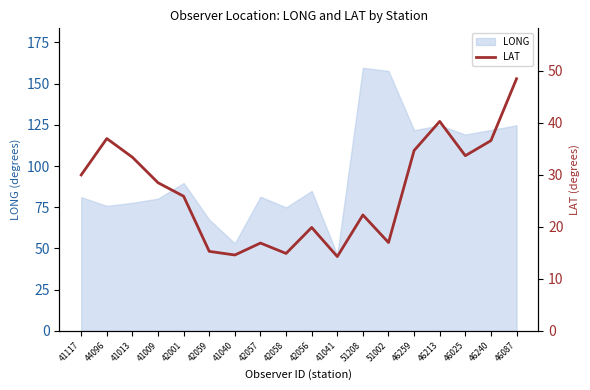

Reading left to right, extract all data points from this chart.

41117=30.0	44096=37.0	41013=33.4	41009=28.5	42001=25.9	42059=15.3	41040=14.6	42057=16.9	42058=14.9	42056=19.9	41041=14.3	51208=22.3	51002=17.0	46259=34.7	46213=40.3	46025=33.7	46240=36.6	46087=48.5